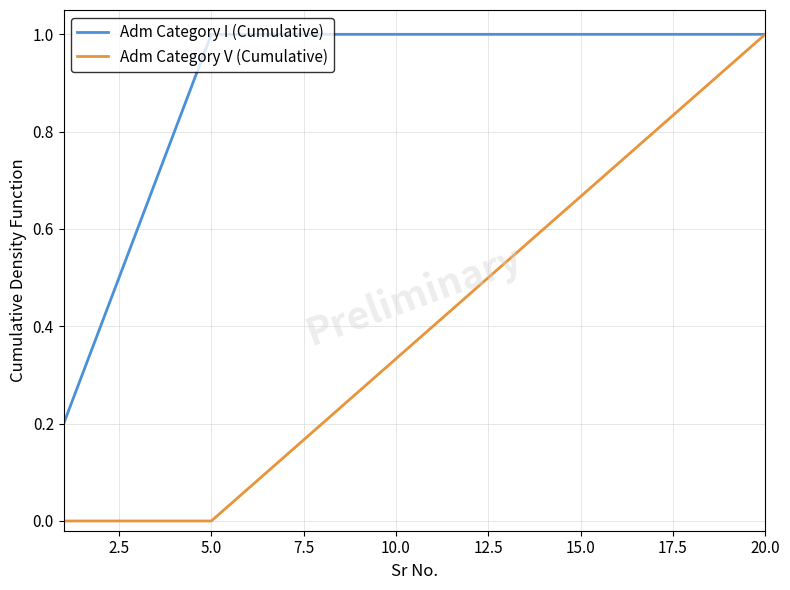

Which series has the widest spread of values?

Adm Category V (Cumulative)